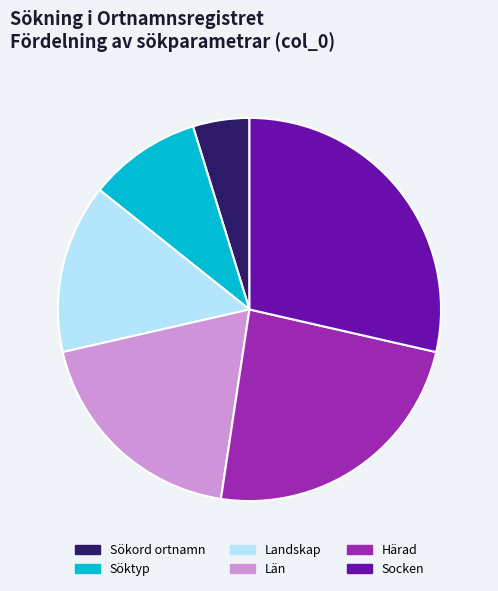

Count the number of slices in the pie.

6